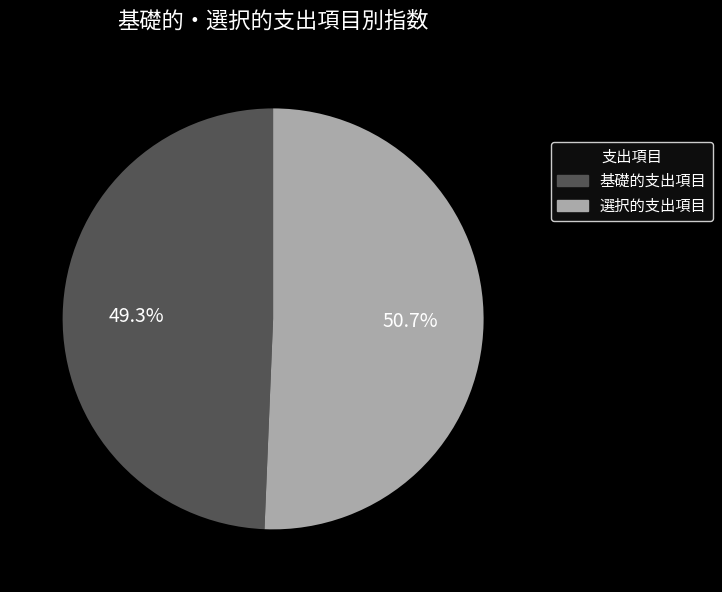

What is the ratio of the value at 選択的支出項目 to the value at 基礎的支出項目?

1.0